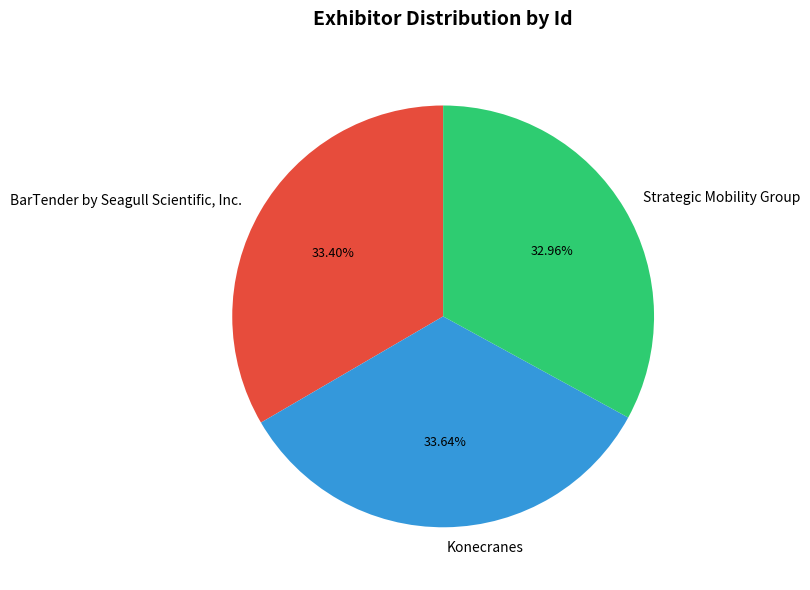

Is there any slice that represents more than half of the pie?

No